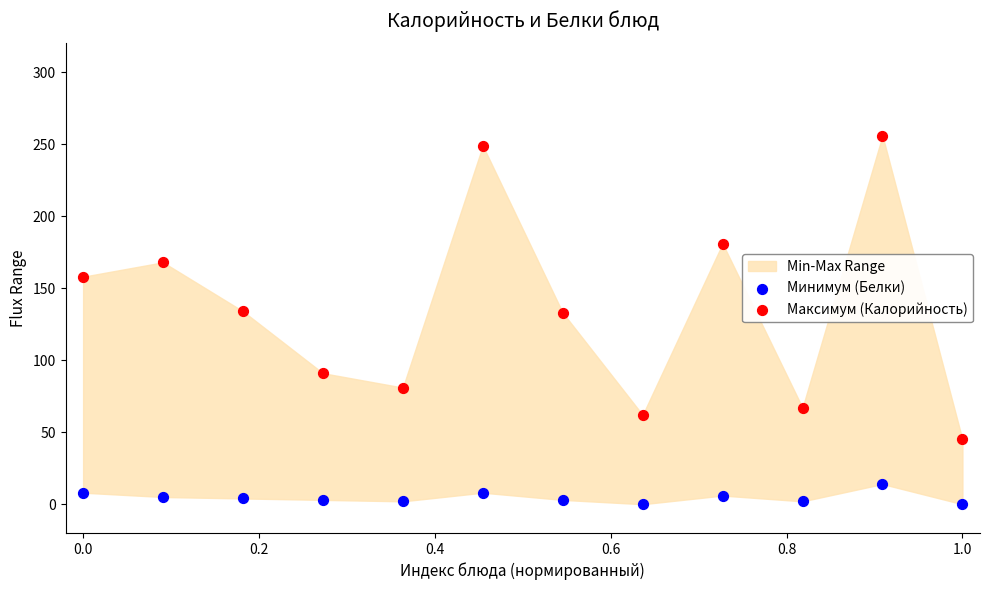

Which series has the largest Y range (max minus min)?

Максимум (Калорийность)